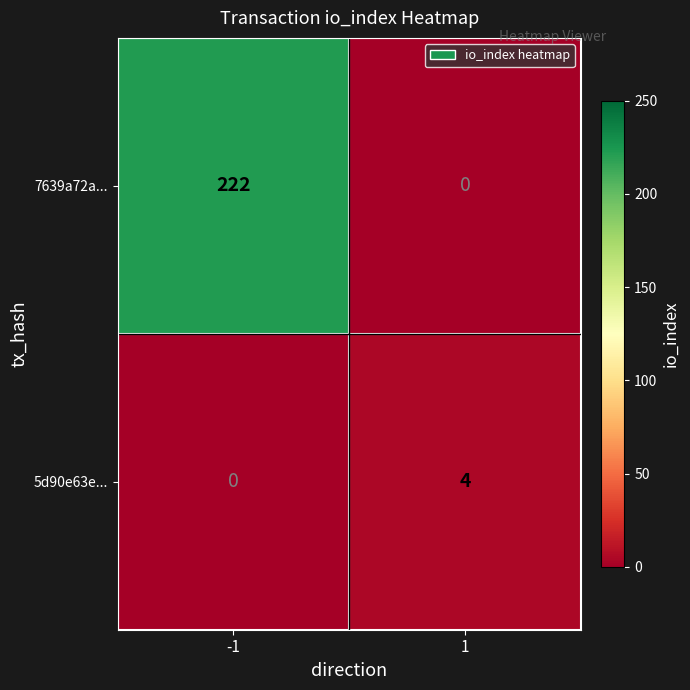

How many values in the 5d90e63e... series are below 4?

1